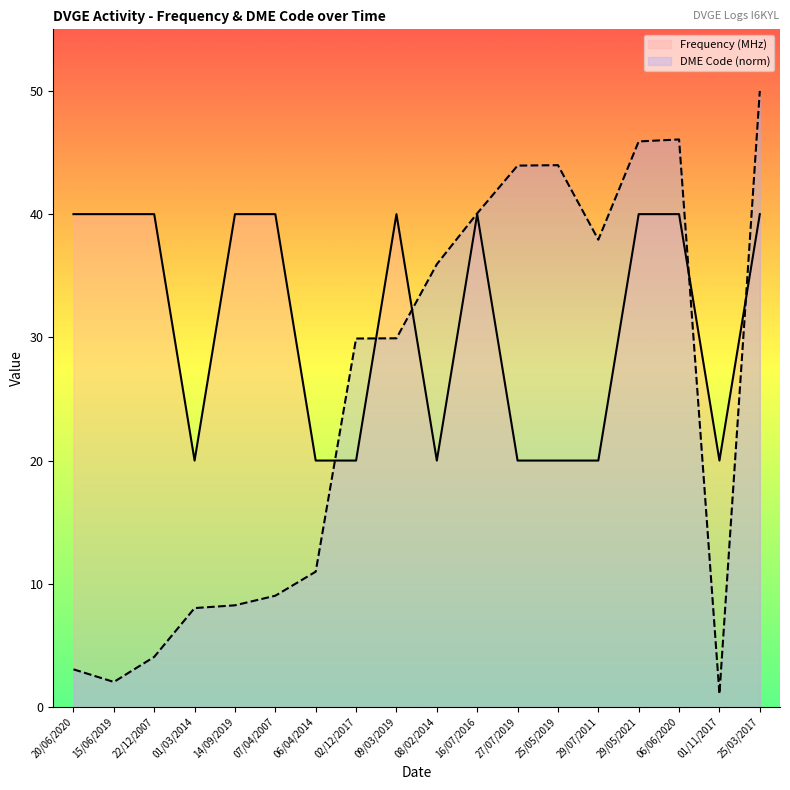

Which category has the lowest value in the DME Code (norm) series?

01/11/2017